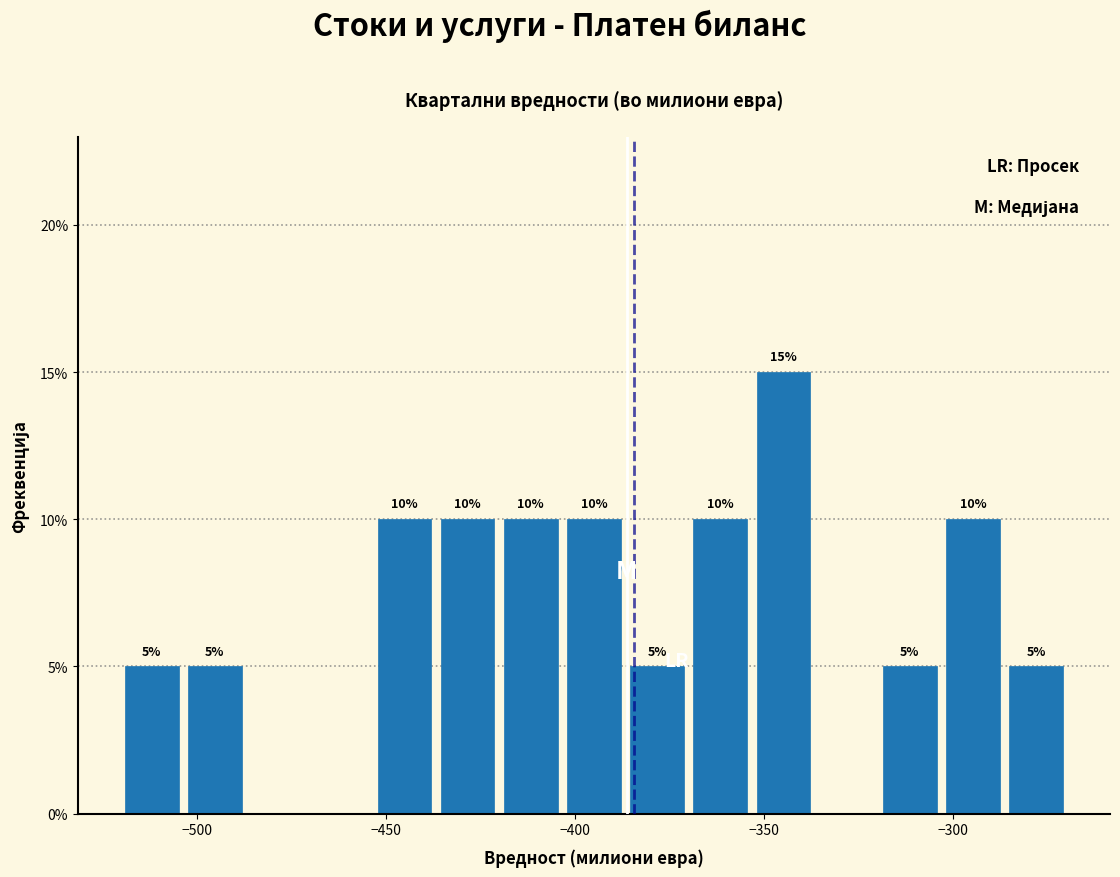

Read against the x-axis, roughly where is the centre of the tallest bar?

-345